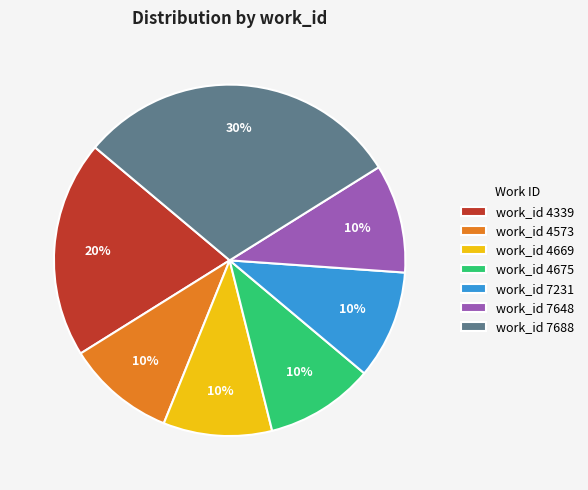

To the nearest percent, what is the difference between the largest and smallest slice percentages?

20%